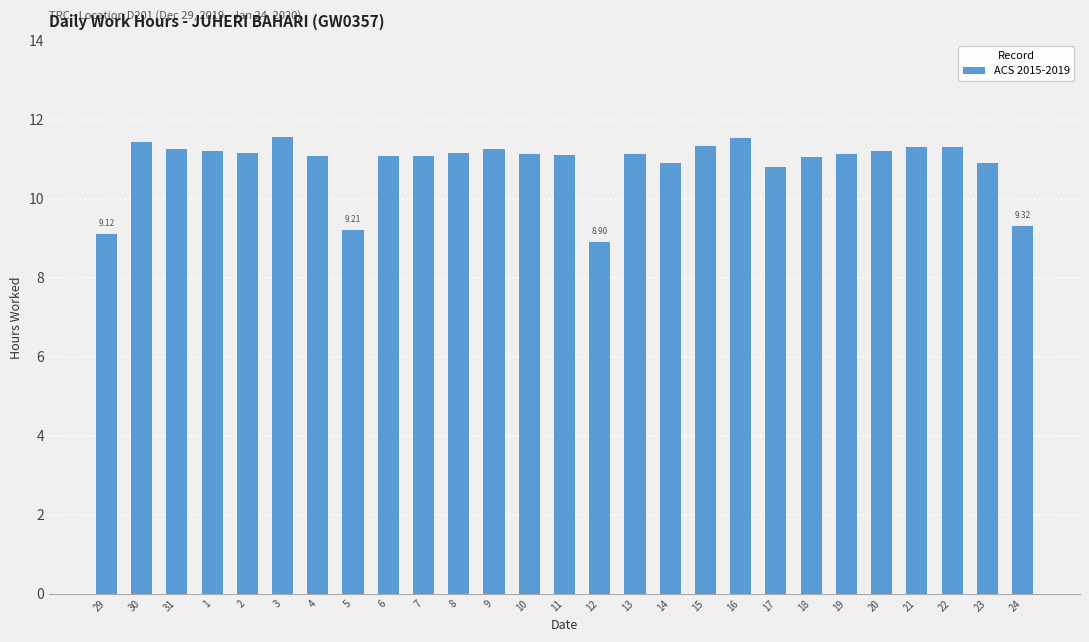

What is the label of the 24th bar from the right?

1